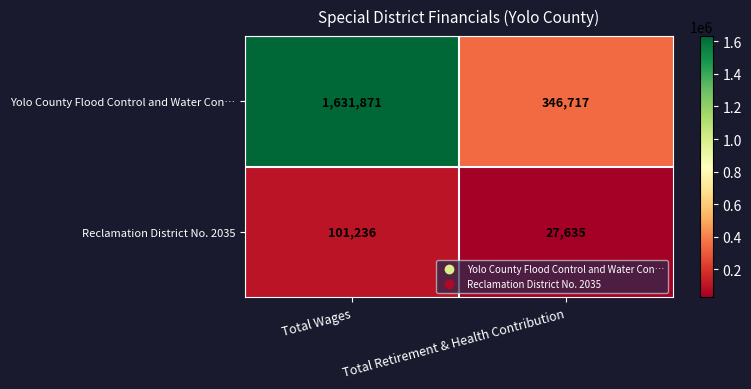

Reading right to left, transcribe all the data shown in this chart.

Yolo County Flood Control and Water Con…: 346717	1631871
Reclamation District No. 2035: 27635	101236